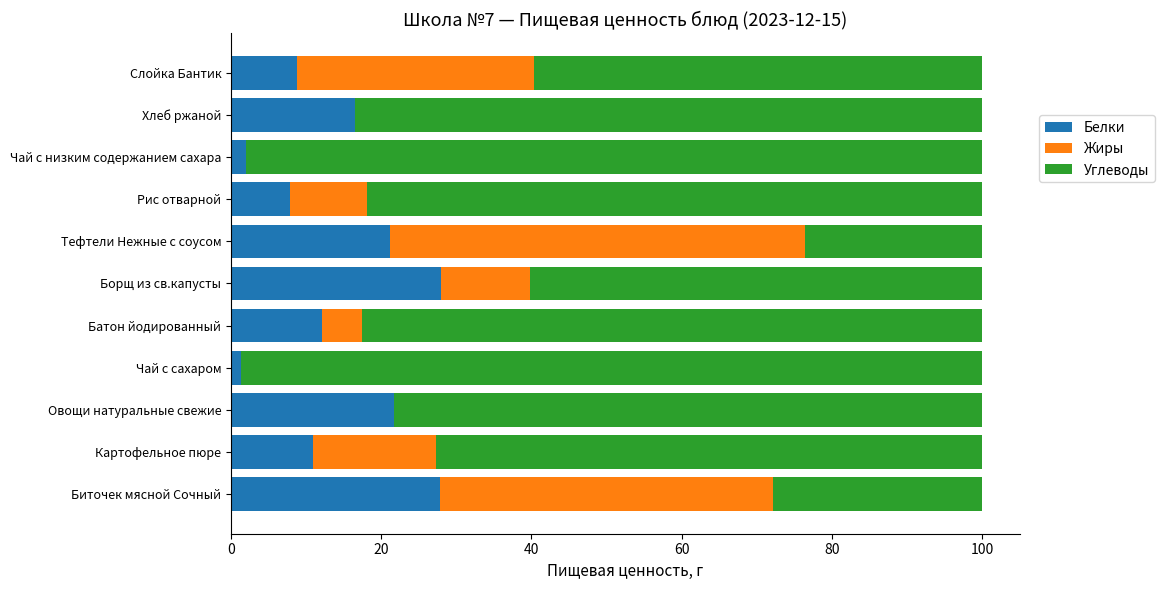

What is the total value across all series at Батон йодированный?

100.0